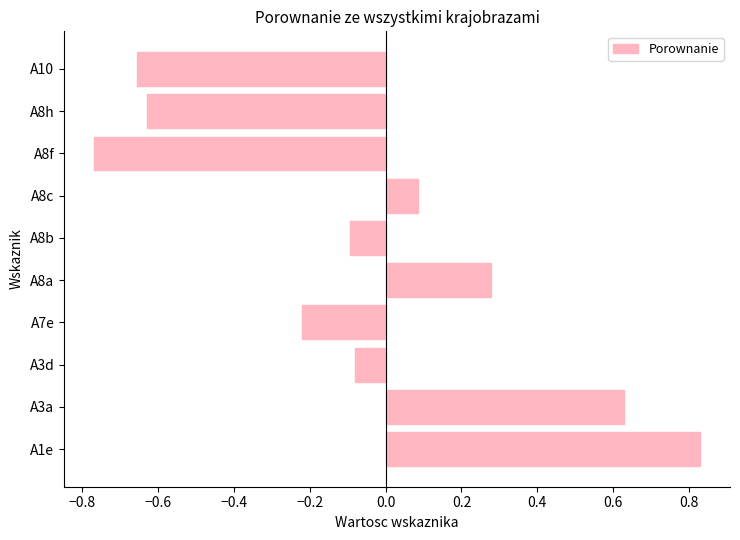

Are the bars horizontal?

Yes